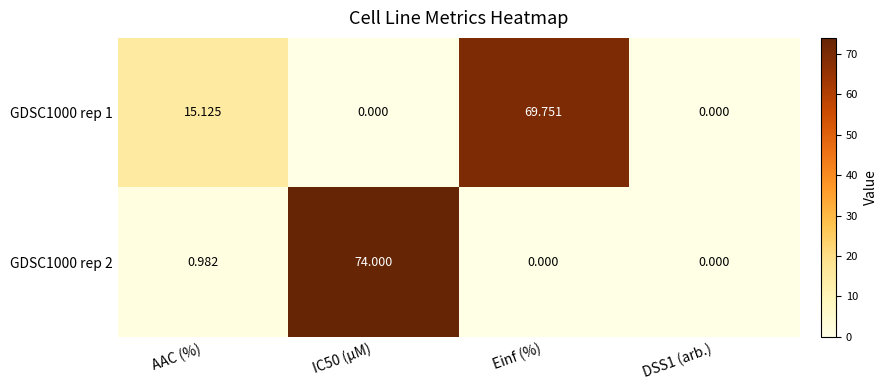

How many values in the GDSC1000 rep 2 series exceed 0?

2